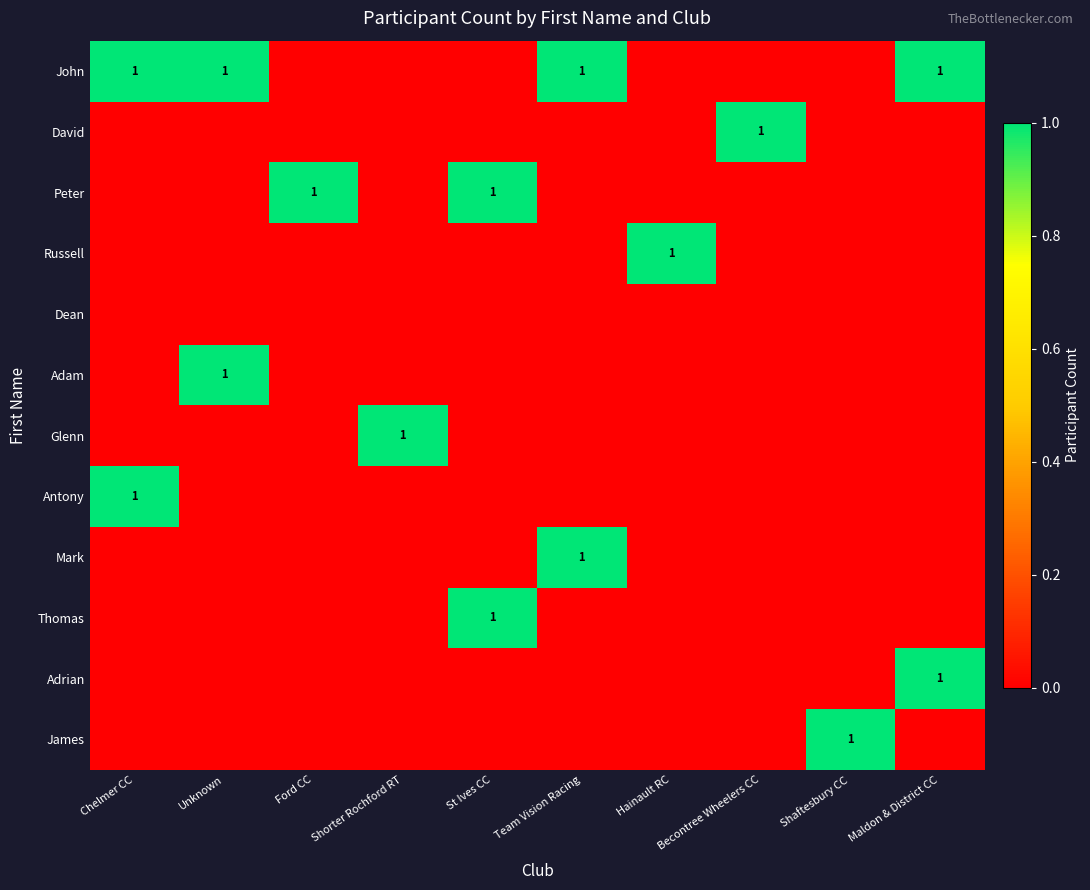

How many values in Mark are above zero?

1